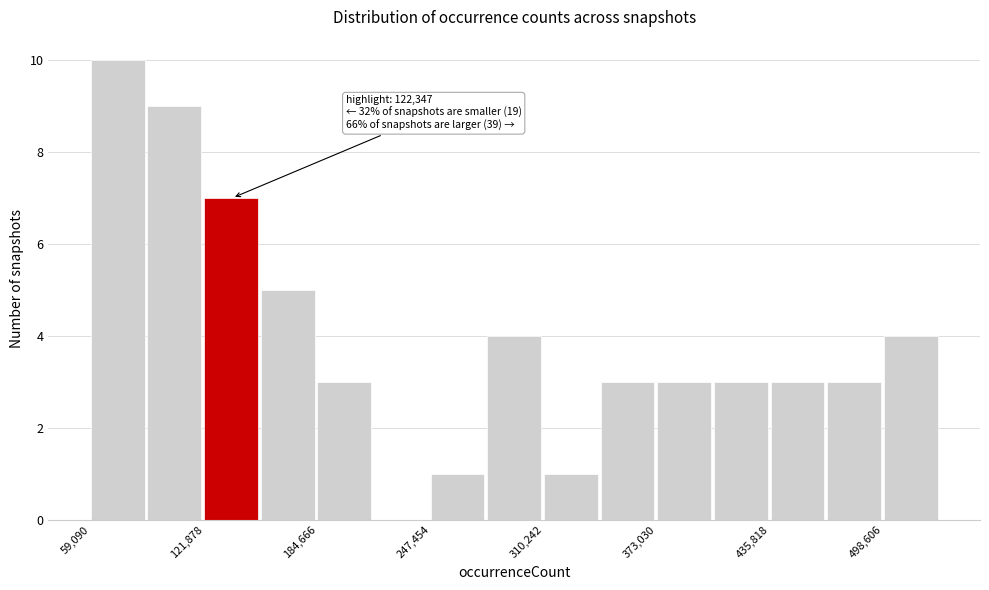

Read against the x-axis, roughly where is the centre of the tallest bar?

70000